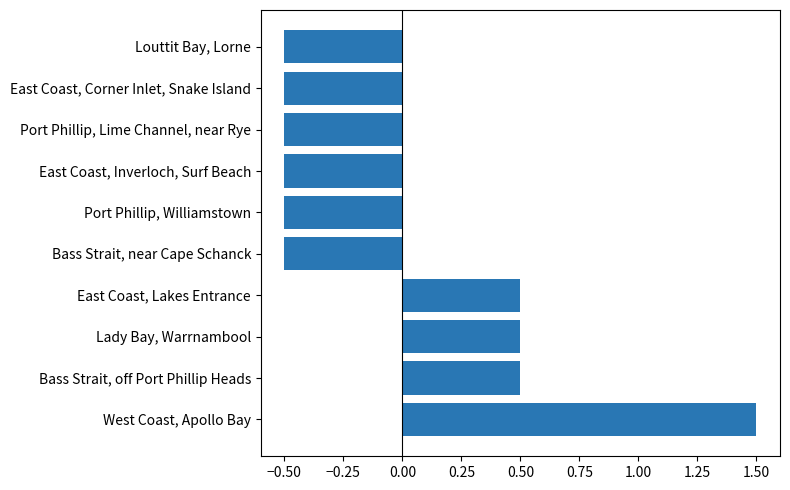

Count the values in the range 0 to 1.

3